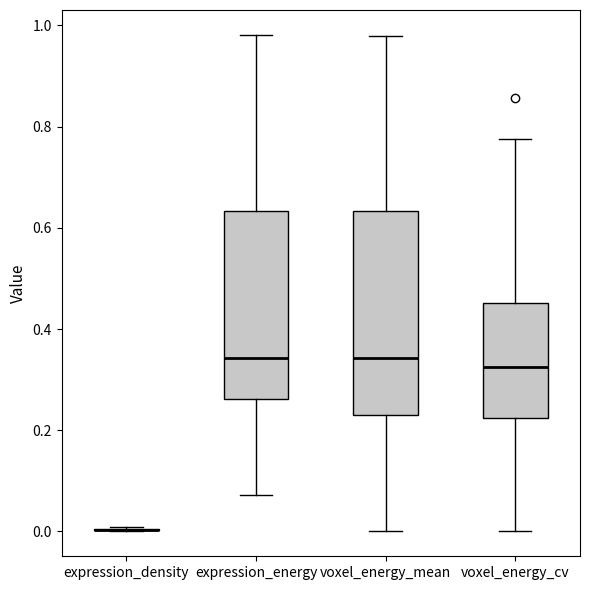

Where does the upper whisker of the box for voxel_energy_cv end on the y-axis? The values are not printed on the chart, so give them approximately, as read against the axis.

0.78